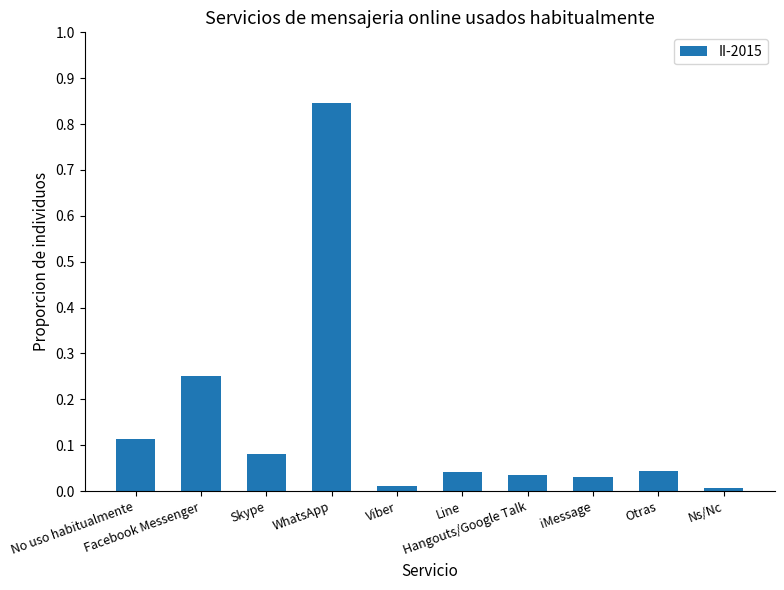

What is the sum of all values?

1.5